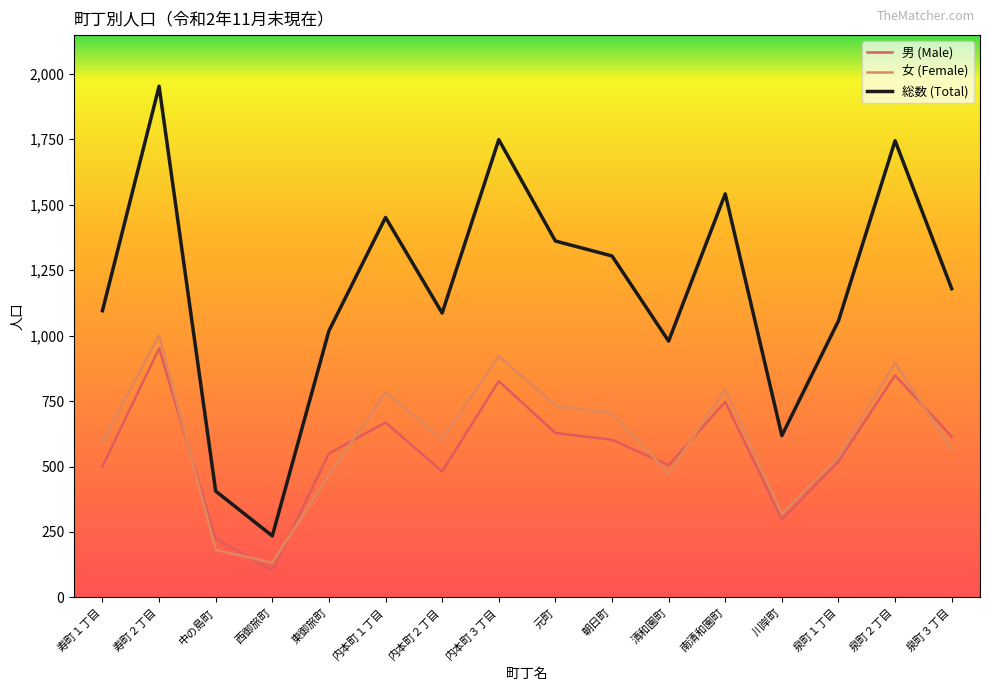

What is the spread (max minus min) of values at 東御旅町?

550